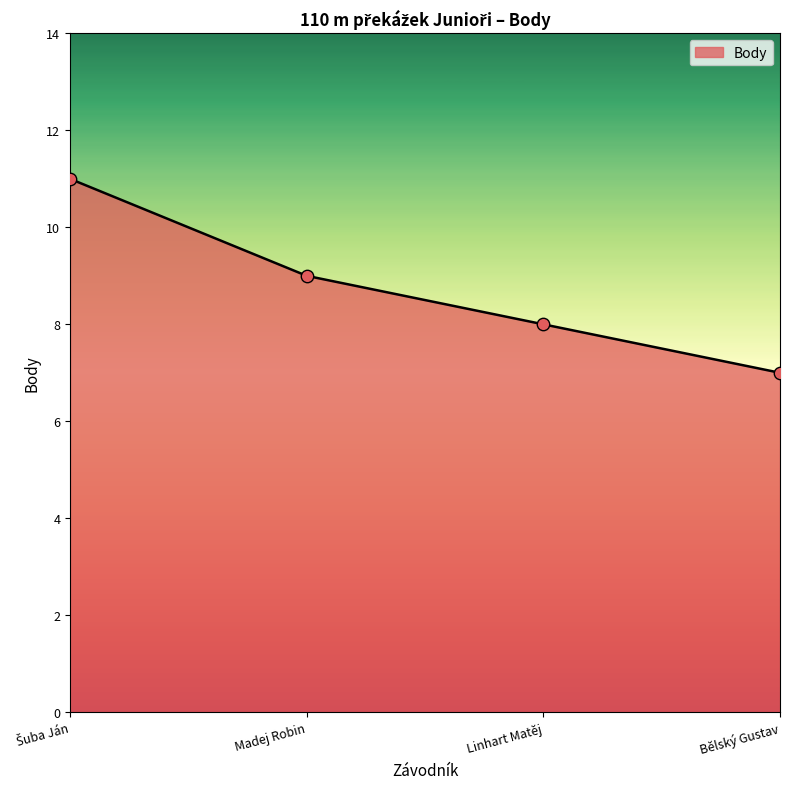

What is the change in value from Madej Robin to Bělský Gustav?

-2